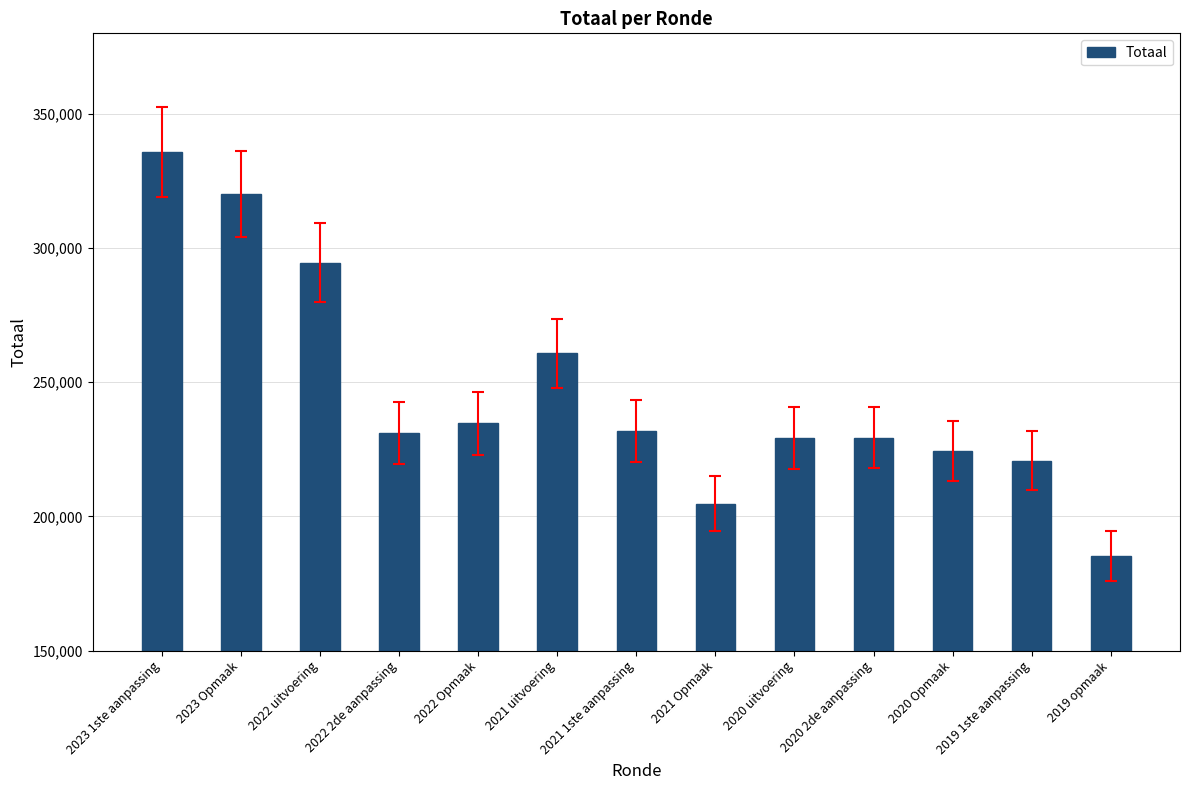

True or false: the data shows 260718 at 2021 uitvoering.

True